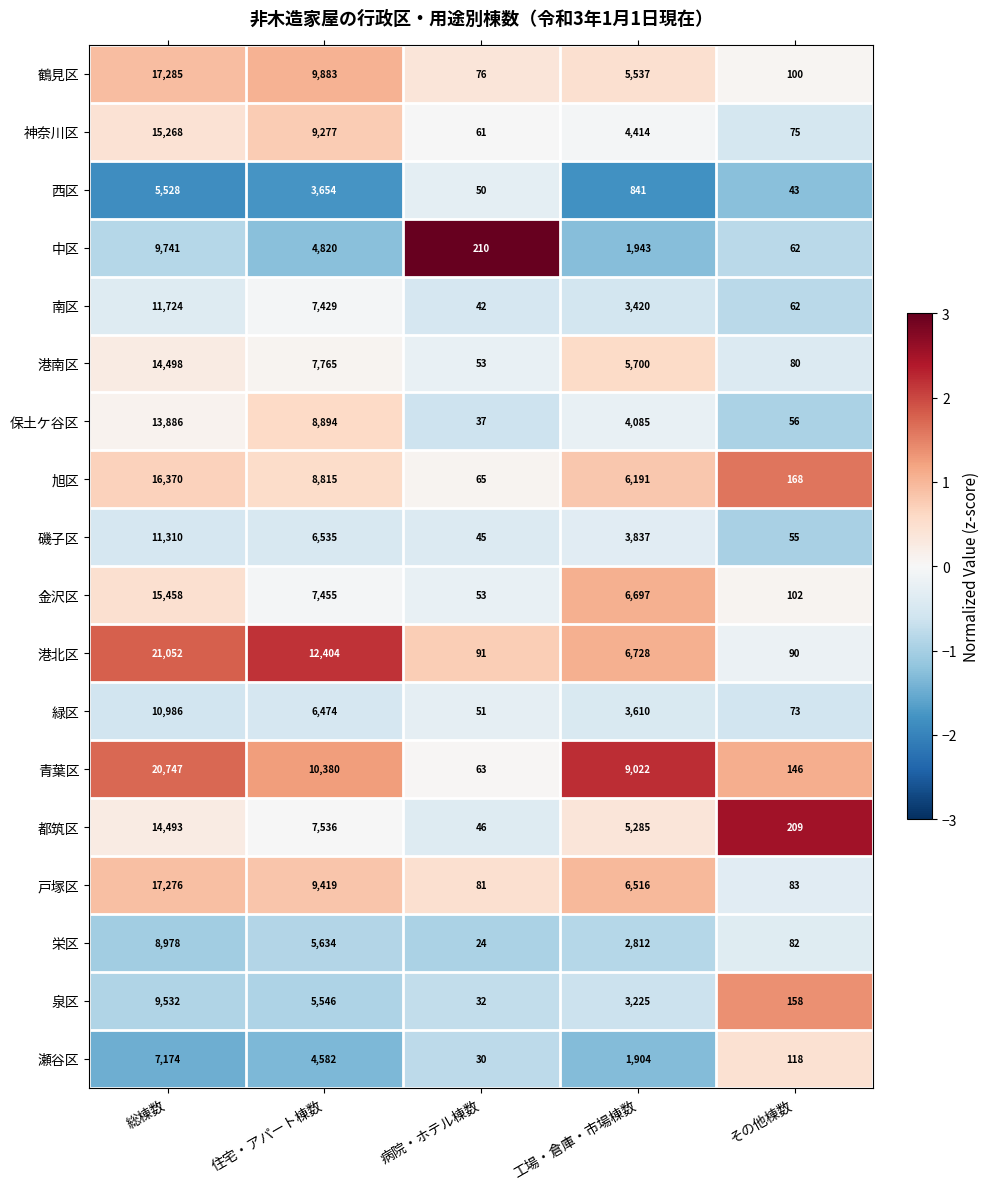

List the labels in order of 中区 value, smallest first.

その他棟数, 病院・ホテル棟数, 工場・倉庫・市場棟数, 住宅・アパート棟数, 総棟数